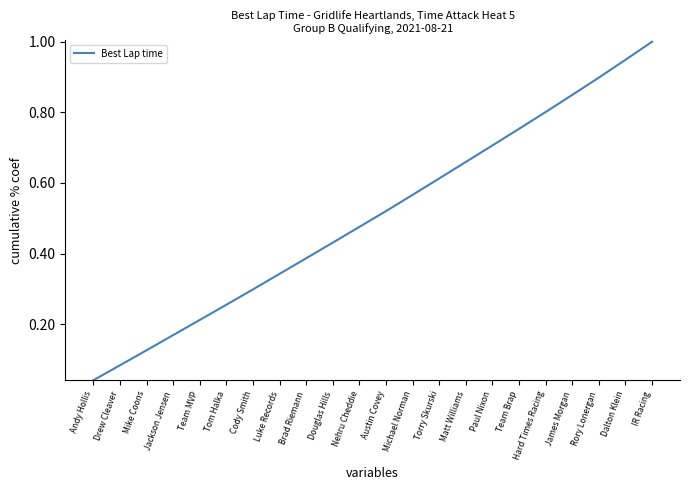

What is the difference between the maximum and minimum values?

1.0